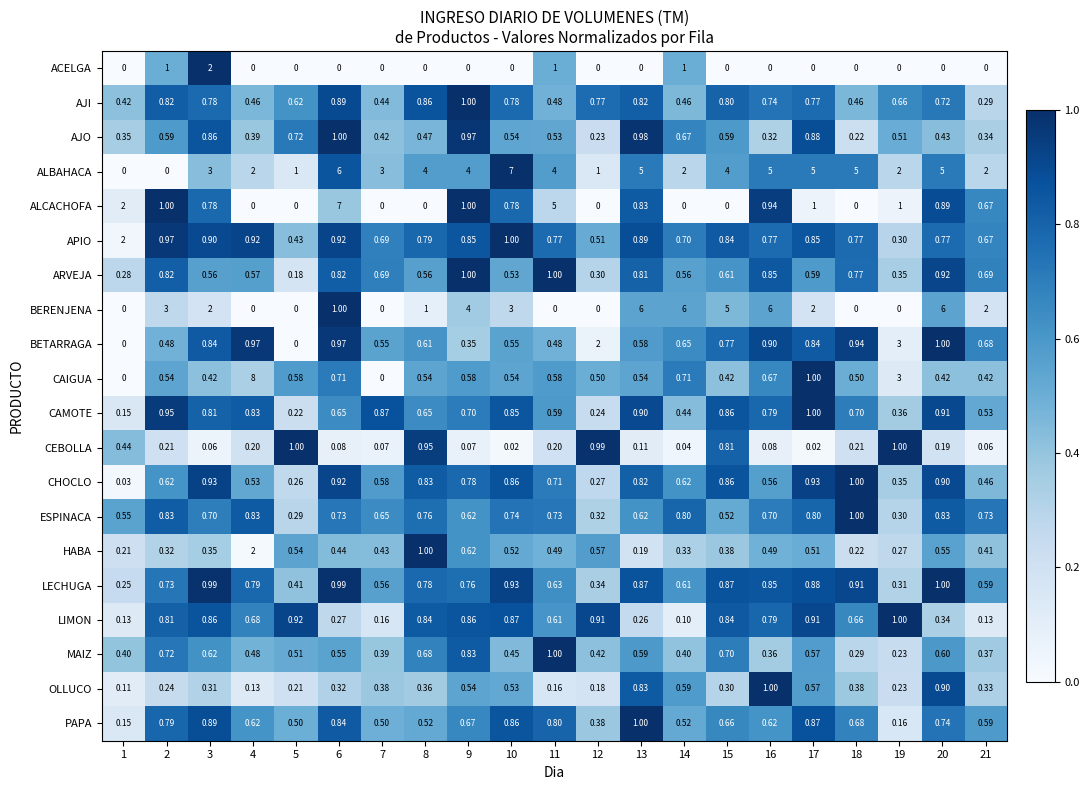

Which series changed the most between 10 and 11?

ALCACHOFA